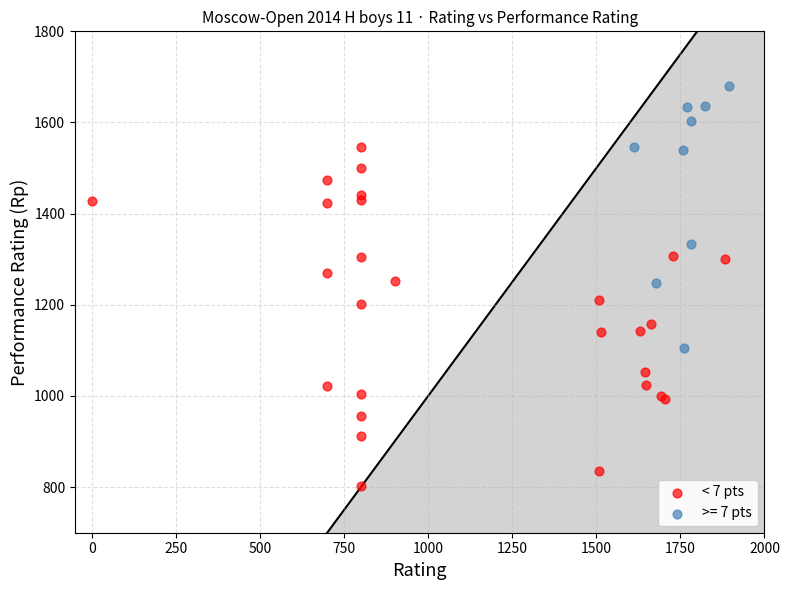

Which series contains the highest Y value?

>= 7 pts